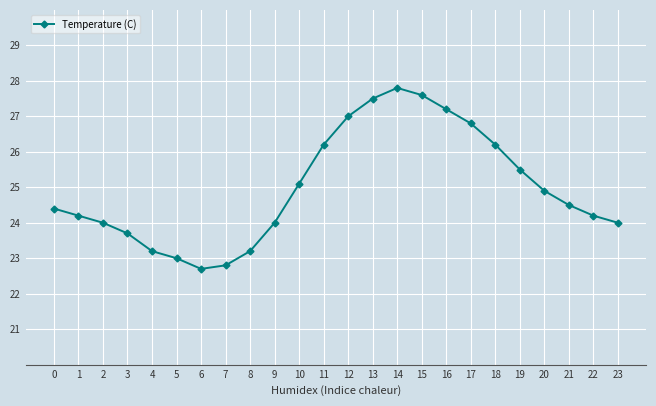

Which has a higher value, 1 or 11?

11